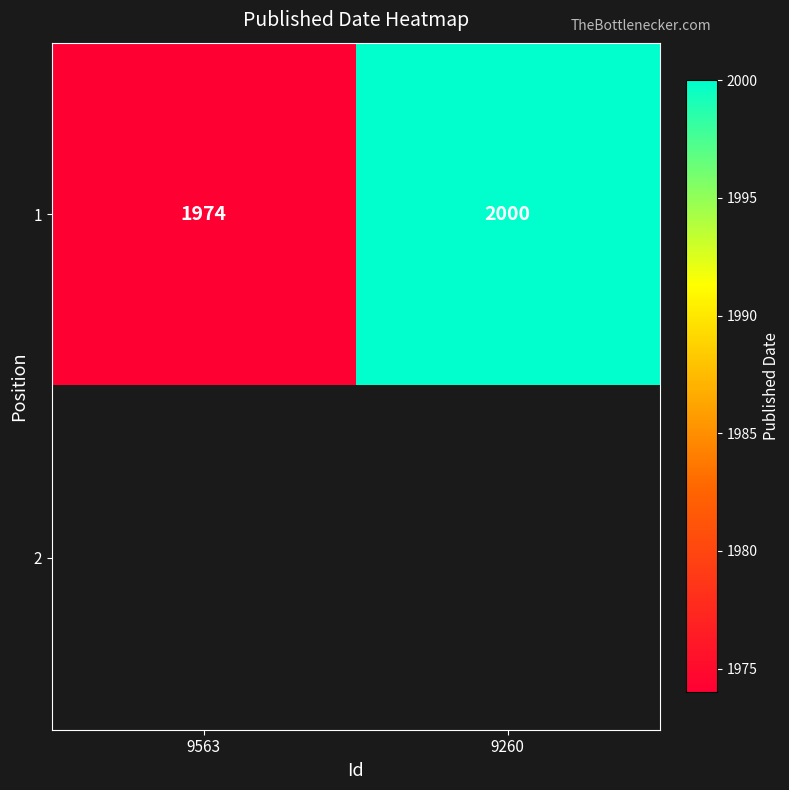

Which label corresponds to the largest value in the chart?

9260